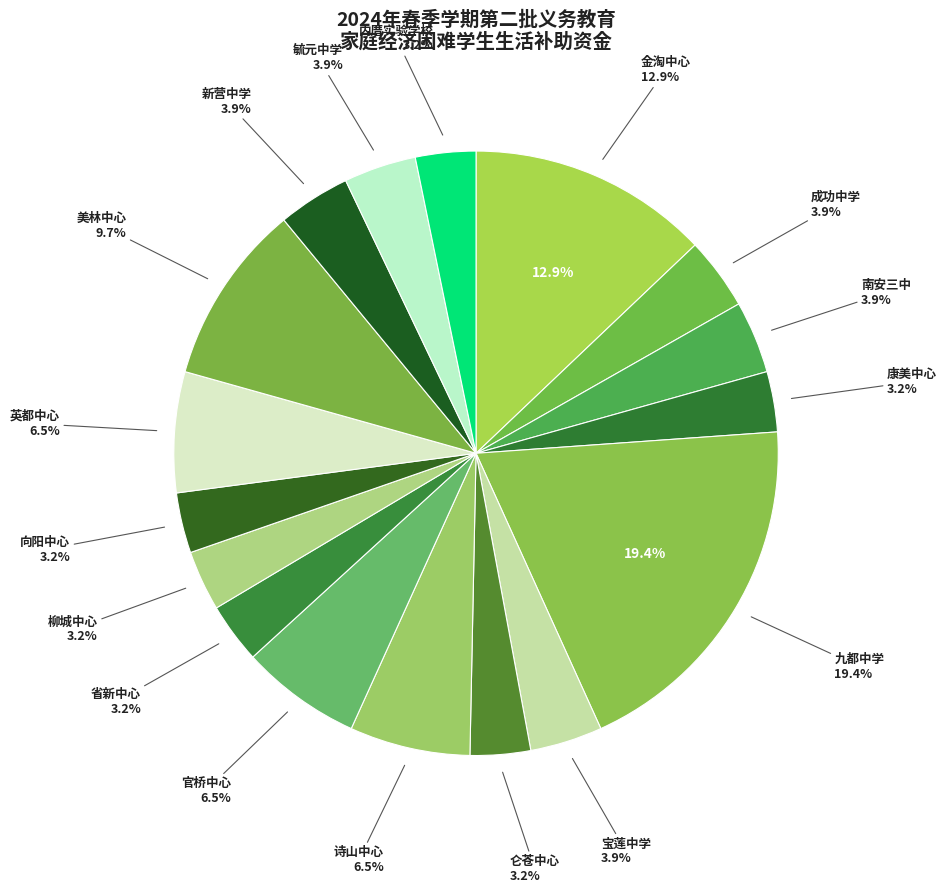

Is 内厝实验学校 the majority of the pie?

No